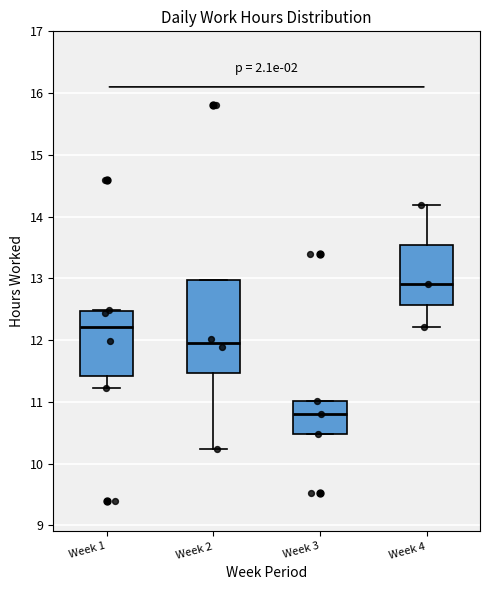

Reading left to right, transcribe this box plot: for each box, give where its median line is, the range the box spans, and where its two whiskers end, as read against the y-axis. The values are not printed on the chart, so give them approximately, as read against the axis.

Week 1: median 12.2, box 11.4 to 12.5, whiskers 11.2 to 12.5
Week 2: median 12.0, box 11.5 to 13.0, whiskers 10.2 to 13.0
Week 3: median 10.8, box 10.5 to 11.0, whiskers 10.5 to 11.0
Week 4: median 12.9, box 12.6 to 13.5, whiskers 12.2 to 14.2